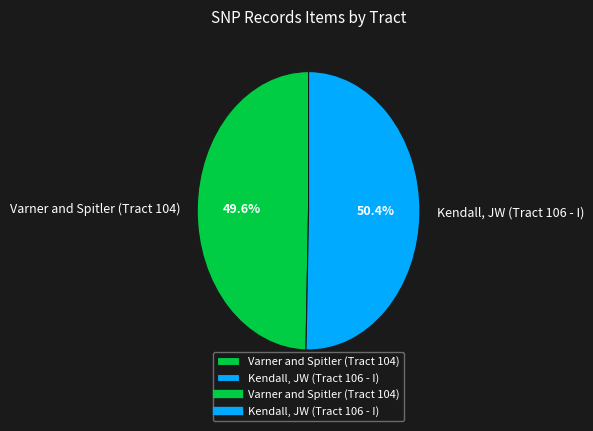

Which slice is the smallest?

Varner and Spitler (Tract 104)